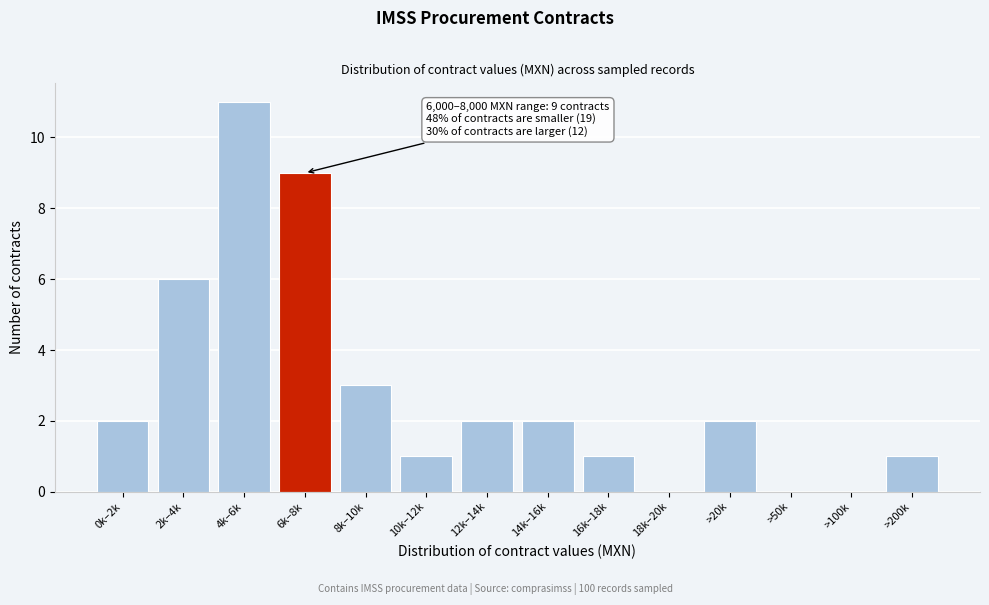

Reading left to right, transcribe all the data shown in this chart.

0k–2k=2	2k–4k=6	4k–6k=11	6k–8k=9	8k–10k=3	10k–12k=1	12k–14k=2	14k–16k=2	16k–18k=1	18k–20k=0	>20k=2	>50k=0	>100k=0	>200k=1